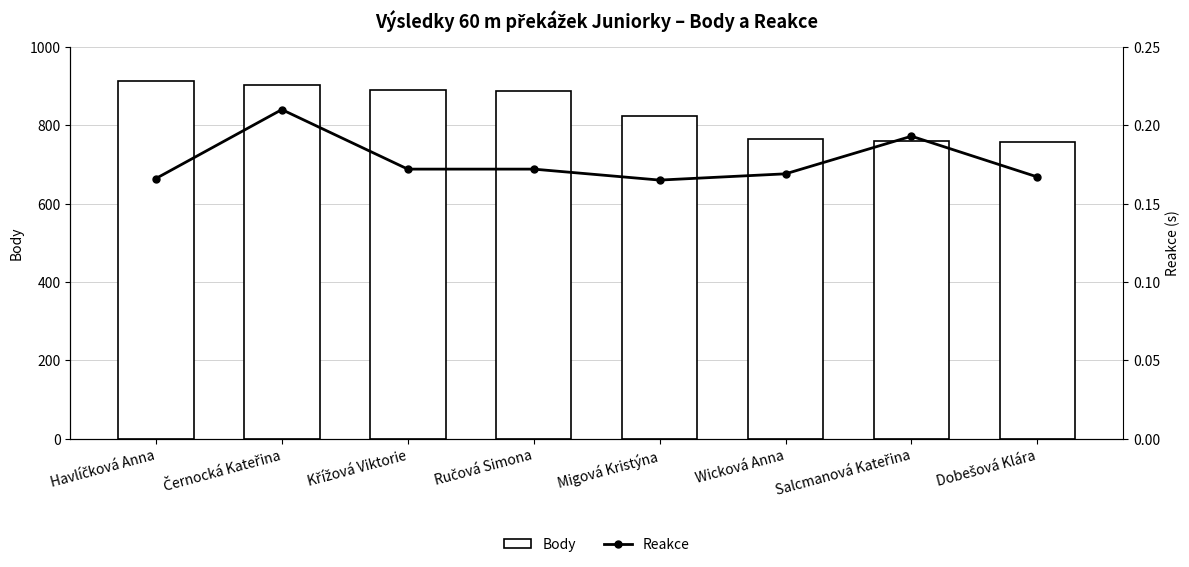

At which label does Reakce reach its peak?

Černocká Kateřina